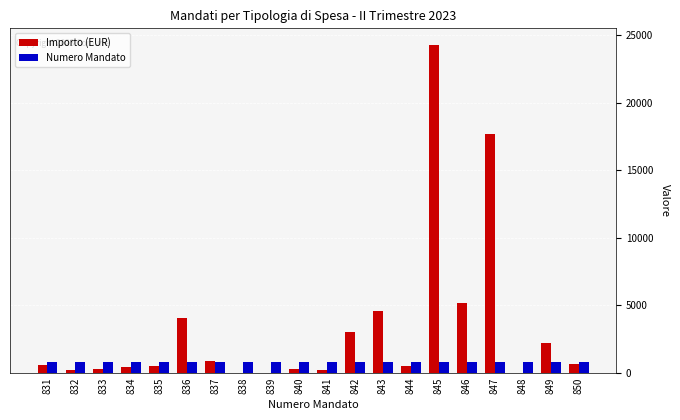

At which category is the sum across all series the highest?

845